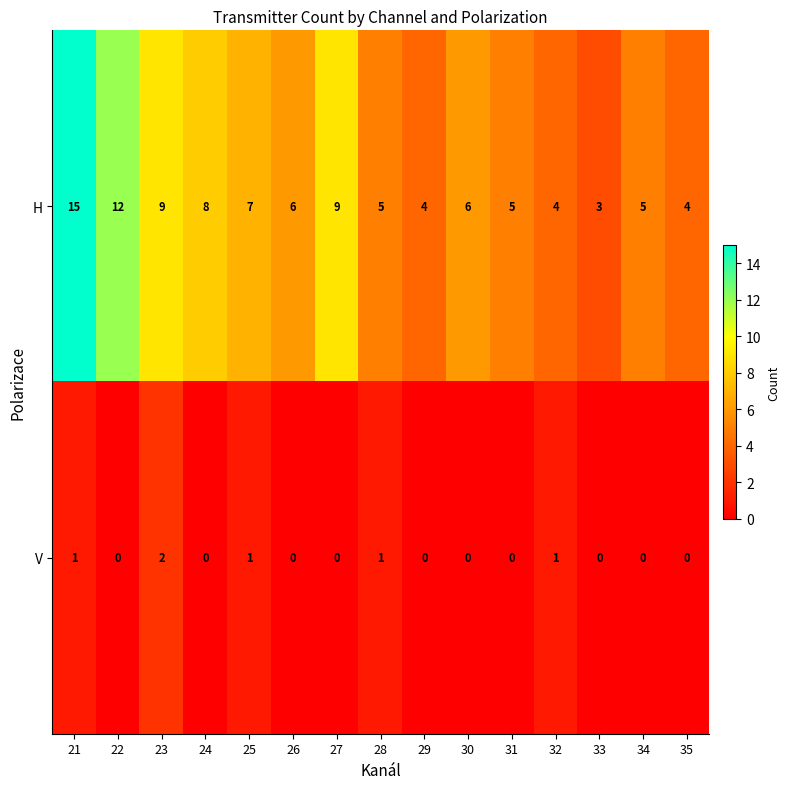

Which category has the highest value in the H series?

21